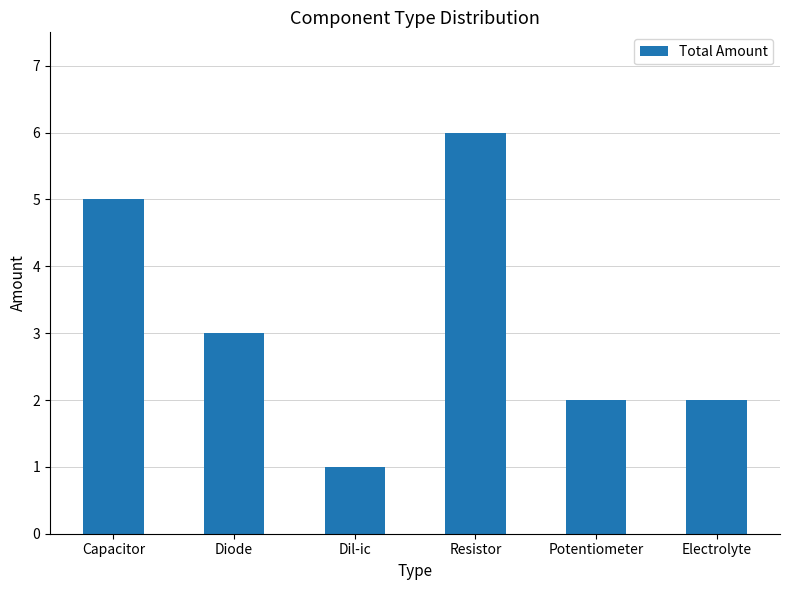

The chart shows a value of 0 at Dil-ic. True or false?

False